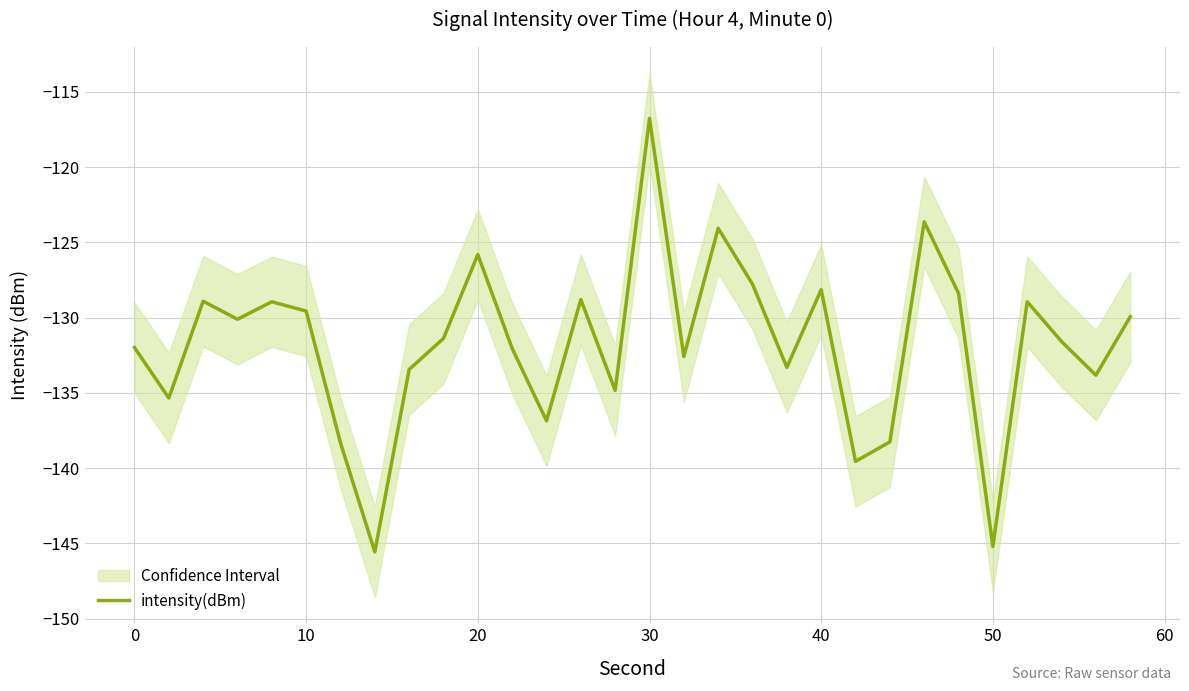

What is the average value?

-131.8